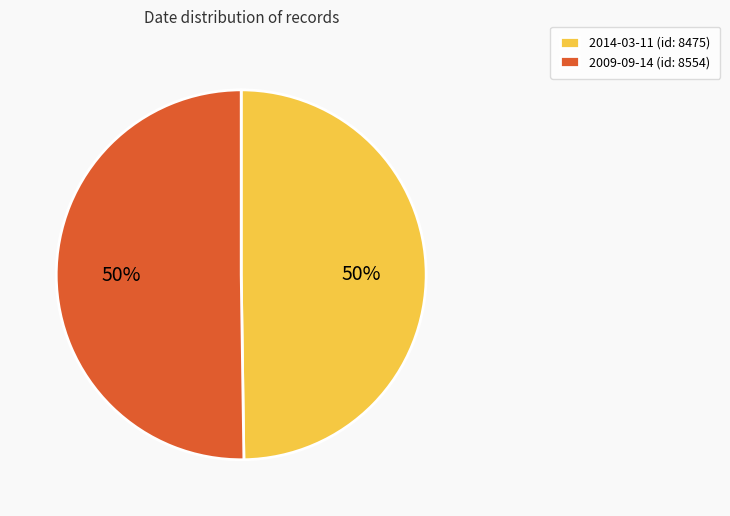

What is the ratio of the value at 2014-03-11 (id: 8475) to the value at 2009-09-14 (id: 8554)?

1.0